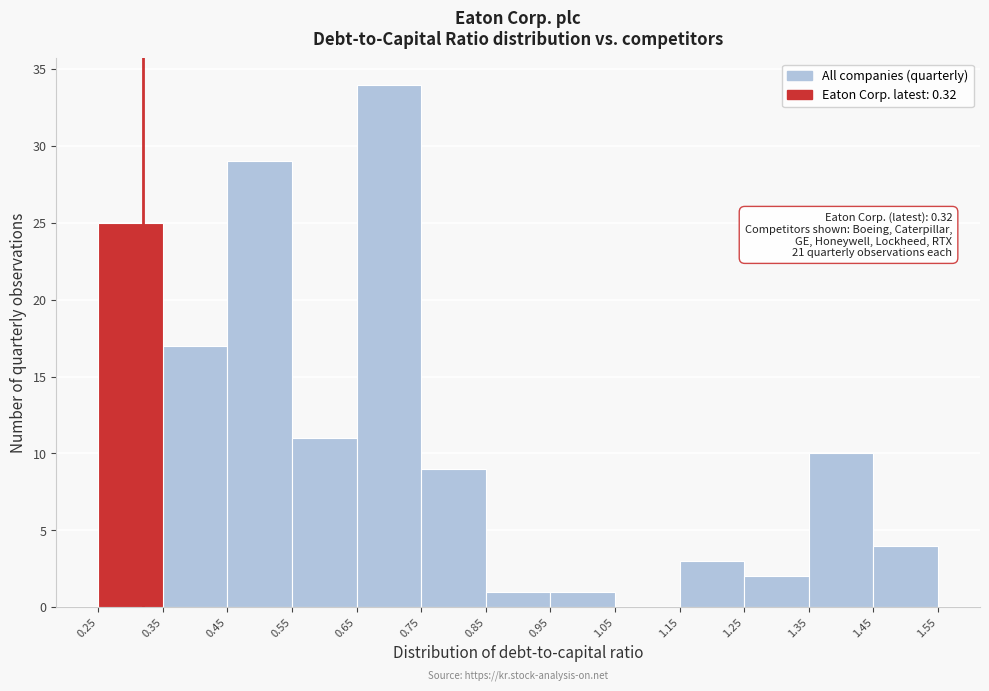

Which range on the x-axis has the tallest bar?

0.65 to 0.75